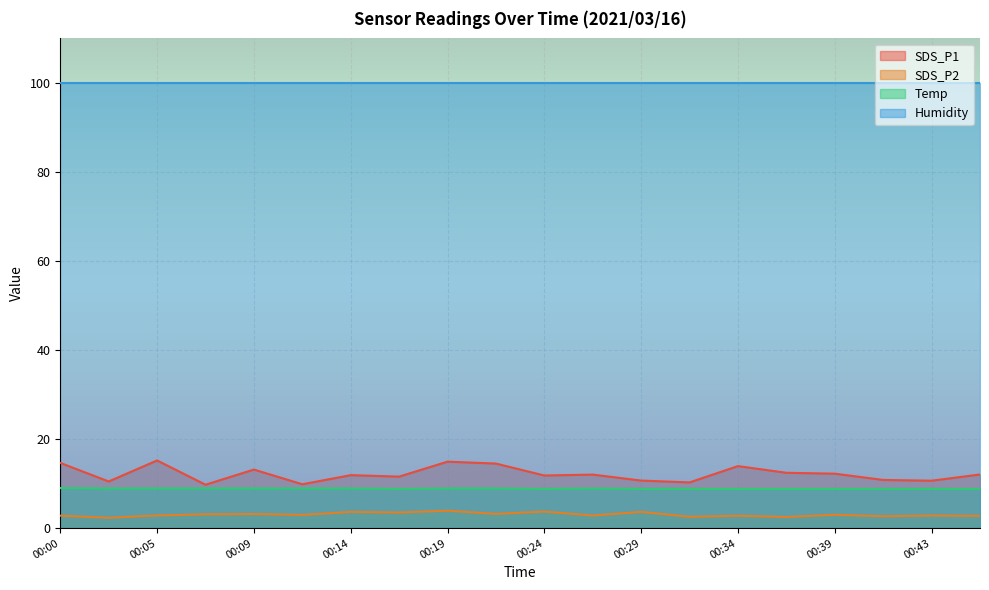

What is the value of the Temp point at the 18th from the left?

8.8